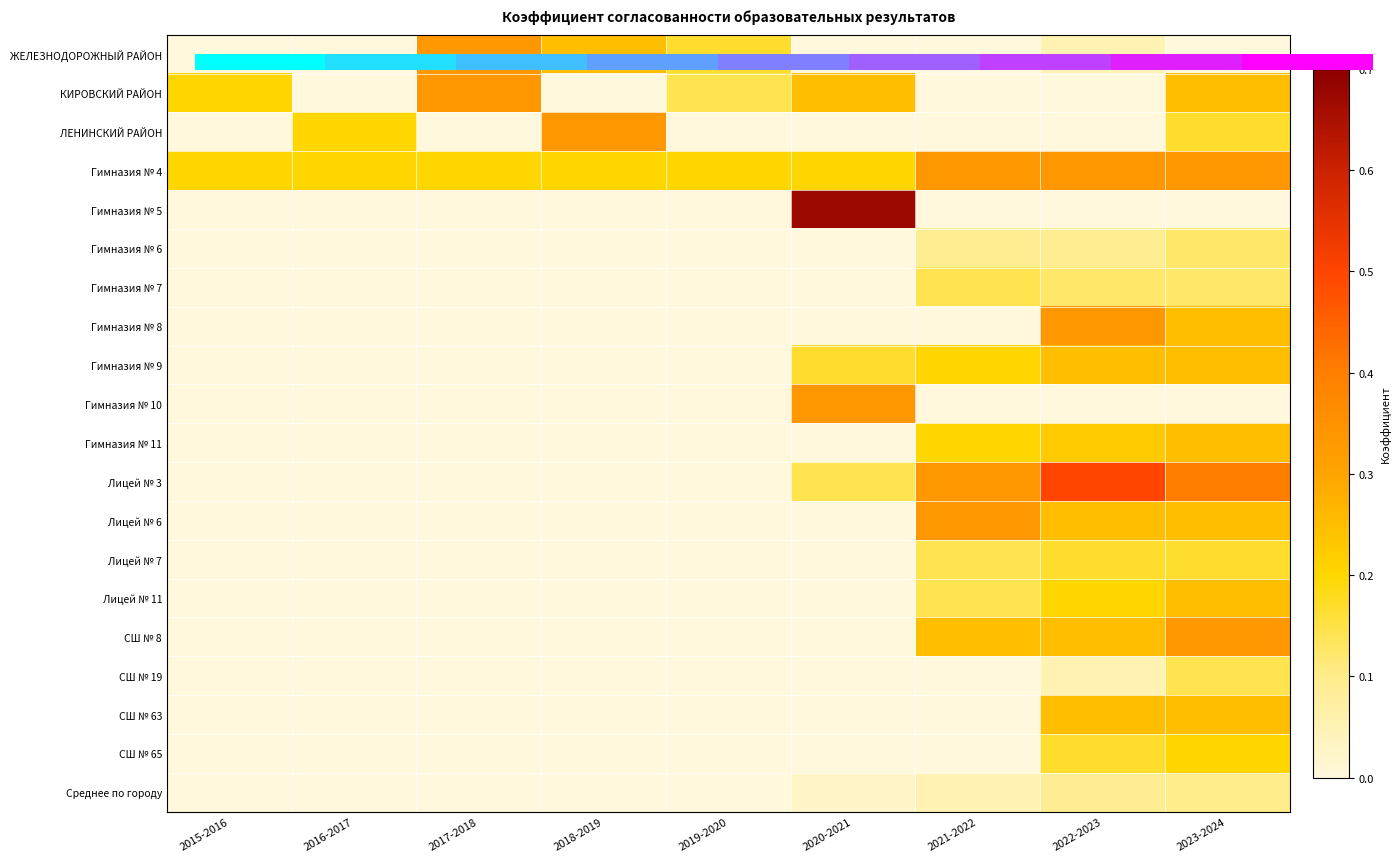

Rank the series by their maximum value, from lowest to highest.

Среднее по городу, Гимназия № 6, Гимназия № 7, СШ № 19, Лицей № 7, СШ № 65, Гимназия № 9, Гимназия № 11, Лицей № 11, СШ № 63, КИРОВСКИЙ РАЙОН, ЛЕНИНСКИЙ РАЙОН, Гимназия № 4, Гимназия № 8, Гимназия № 10, Лицей № 6, СШ № 8, Лицей № 3, Гимназия № 5, 0.0